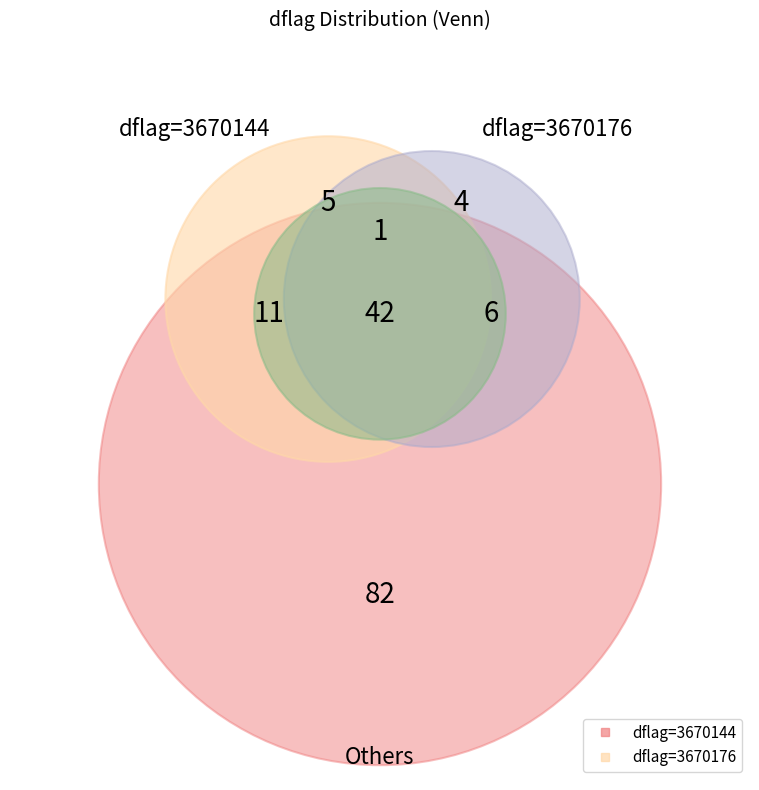

The 3670144 slice represents 50% of the pie. True or false?

True